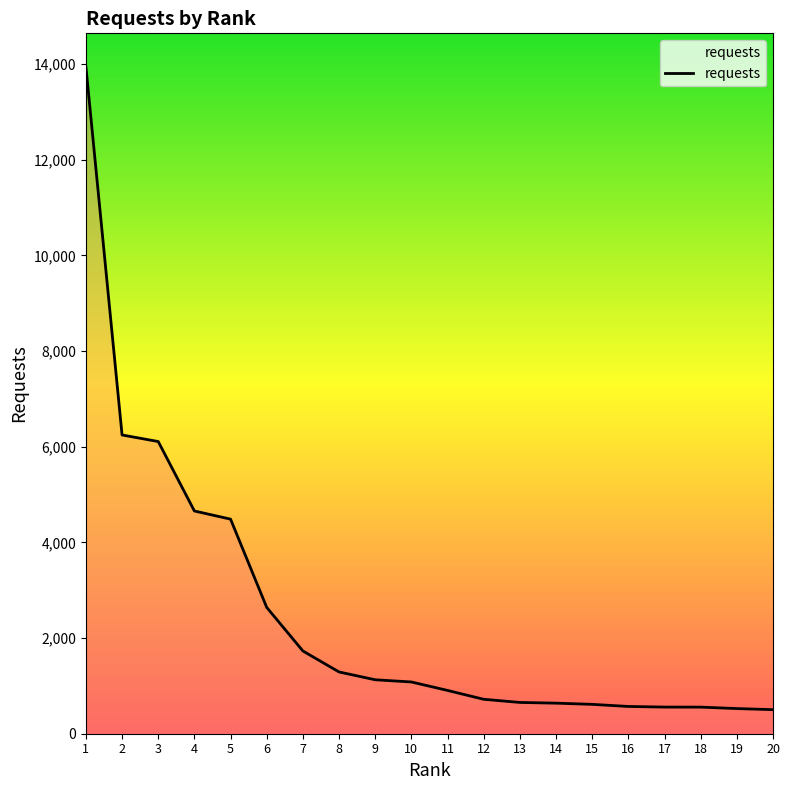

The chart shows a value of 13946 at 1. True or false?

True